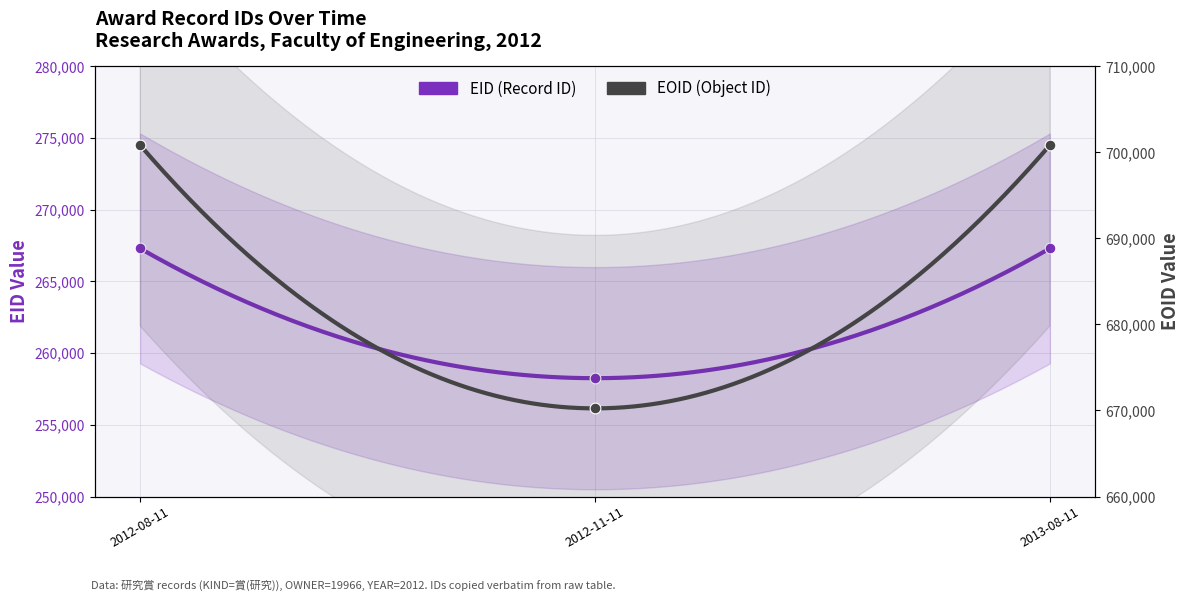

At how many categories does at least one series exceed 471691?

3